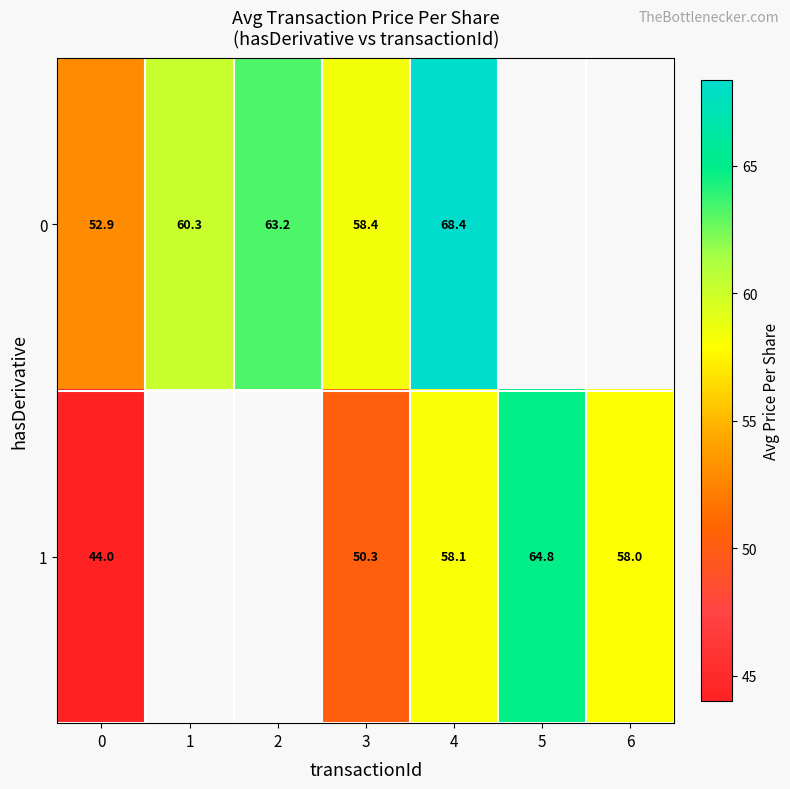

The 1 series shows 19.9 at 5. True or false?

False